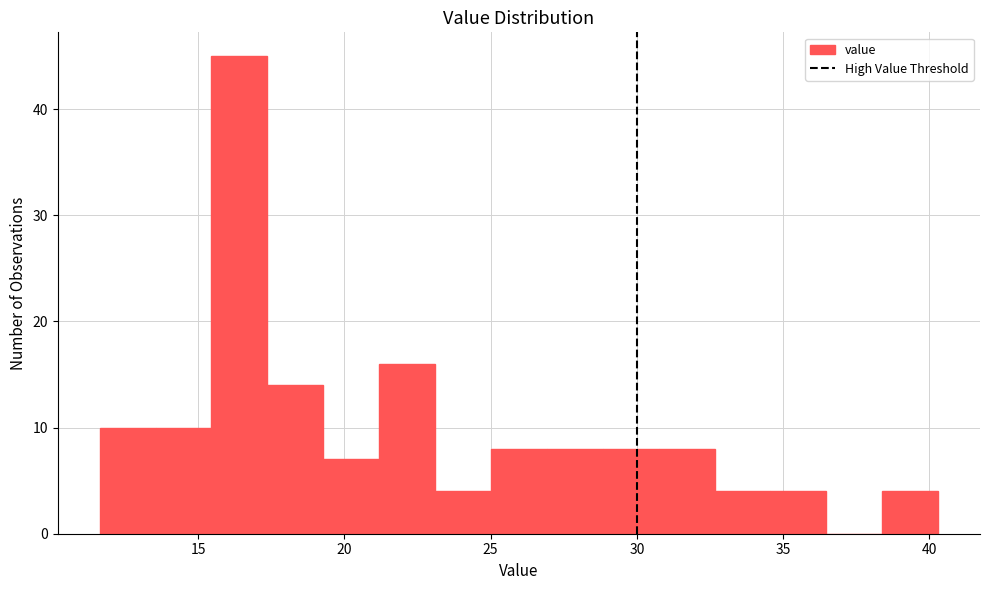

Around what value on the x-axis is the tallest bar? Give the approximate position of its centre, as read against the axis.

16.5